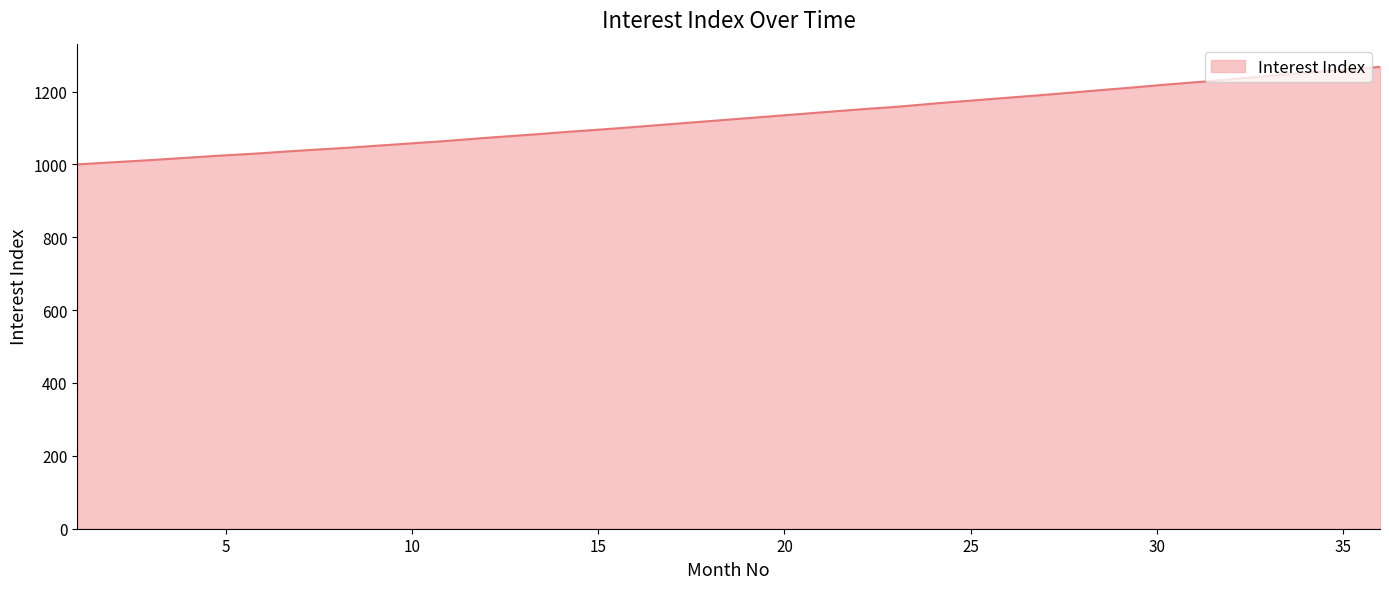

What is the smallest value displayed?

1000.0